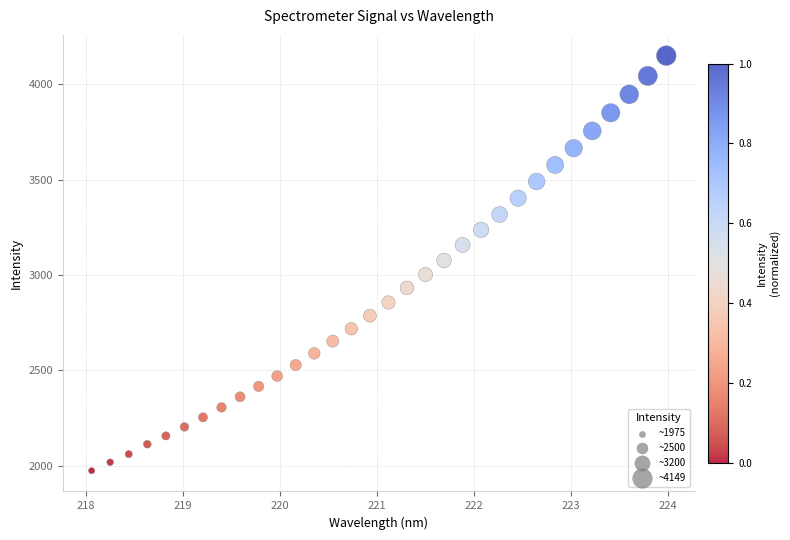

What is the range of Y values (max minus min)?

2174.3